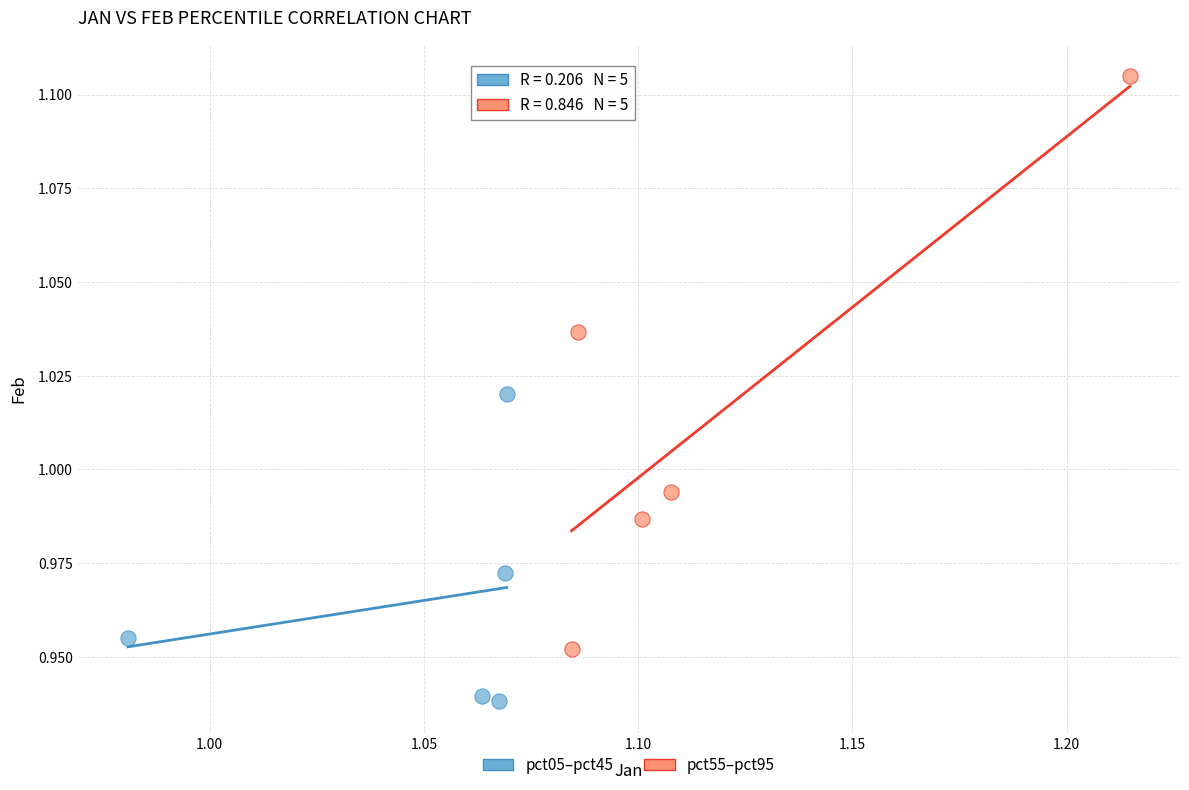

Which series has the largest Y range (max minus min)?

pct55–pct95